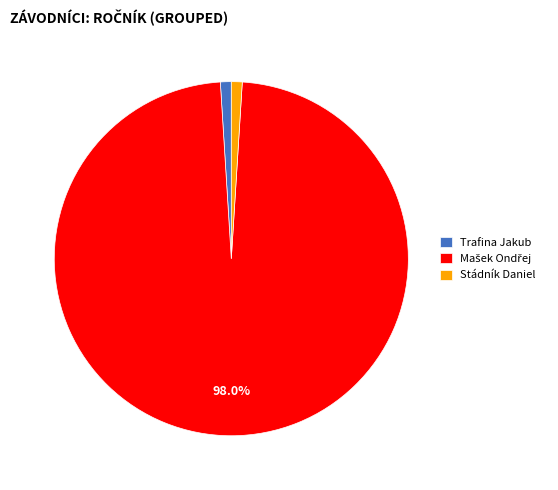

Count the number of slices in the pie.

3